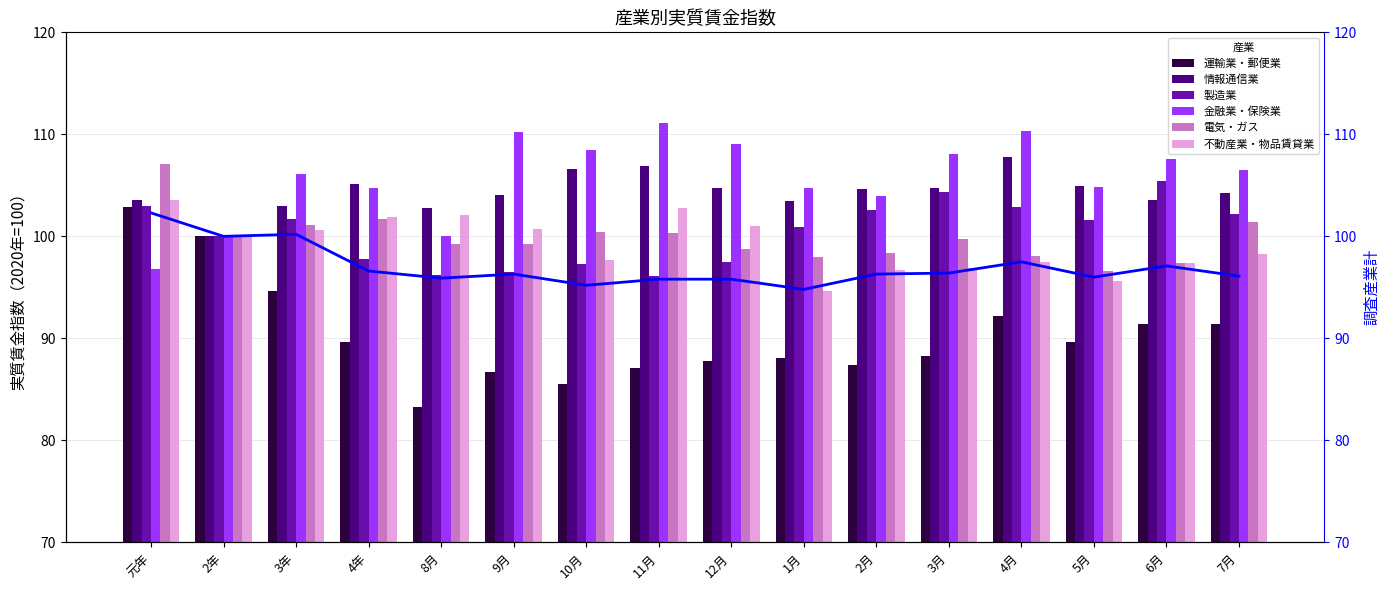

What are all the series names shown in the legend?

運輸業・郵便業, 情報通信業, 製造業, 金融業・保険業, 電気・ガス, 不動産業・物品賃貸業